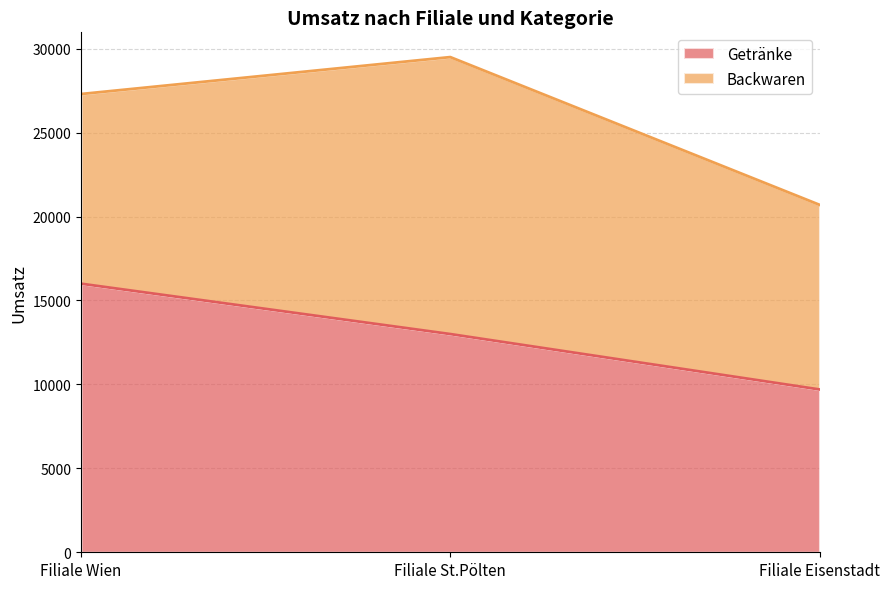

Rank the categories by value from lowest to highest.

Filiale Eisenstadt, Filiale St.Pölten, Filiale Wien